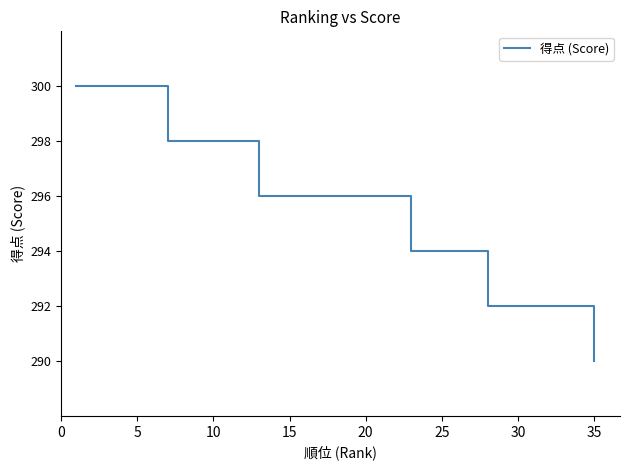

What is the value of the 36th point from the left?

298